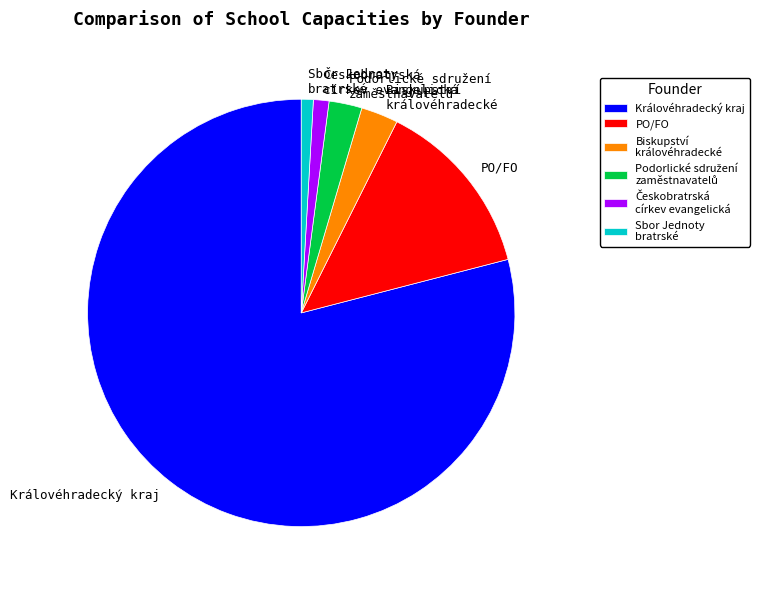

Approximately how many times larger is the value at Sbor Jednoty bratrské compared to Biskupství královéhradecké?

0.3